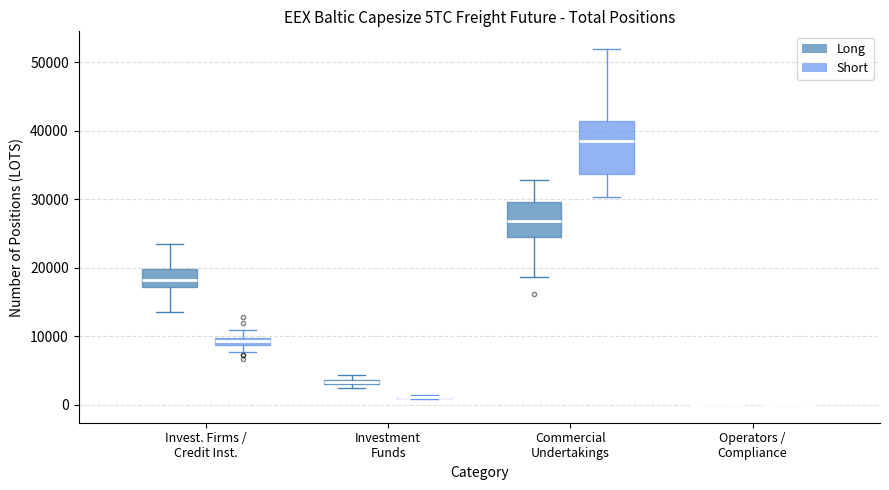

Which box is the tallest, from its lower edge to its upper edge?

Commercial Undertakings (Short)